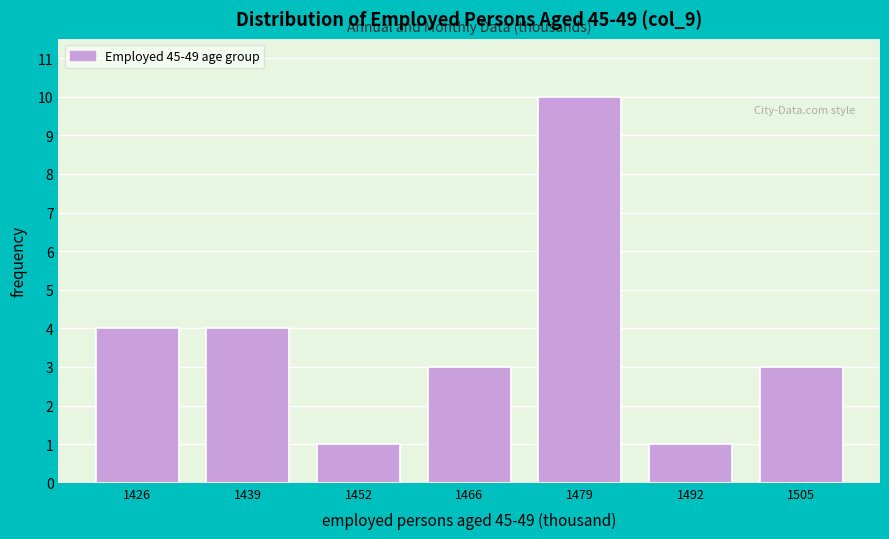

Reading left to right, list every bar in this chart as the range it spans on the x-axis followed by its height. Neither the bar edges nor the heights are printed on the chart, so give them approximately, as read against the axes.

1420 to 1434: 4
1434 to 1446: 4
1446 to 1460: 1
1460 to 1472: 3
1472 to 1486: 10
1486 to 1498: 1
1498 to 1512: 3